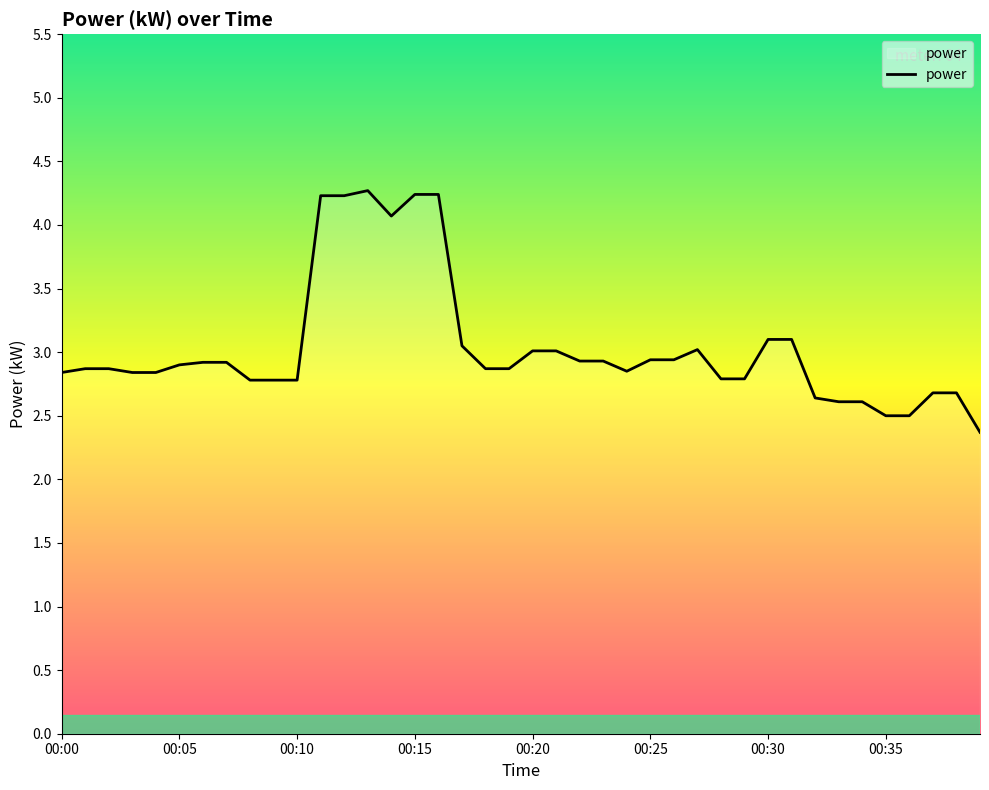

How many series are shown in this chart?

1